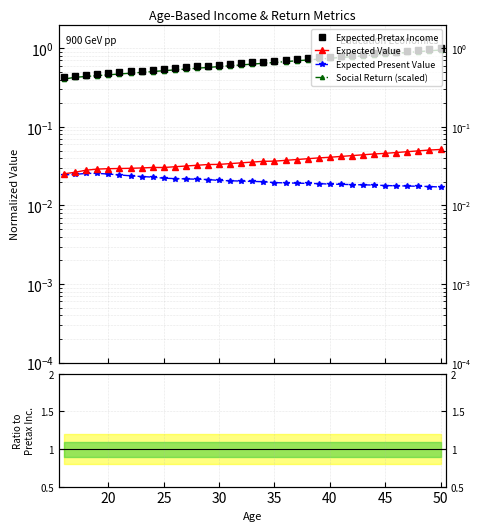

What is the maximum value shown in the chart?

1.0